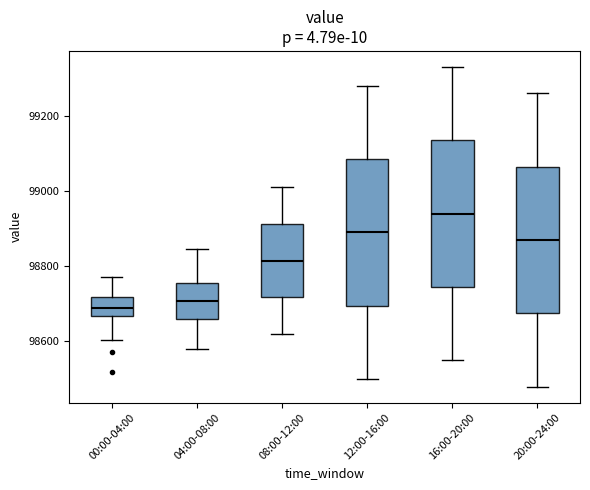

Where does the median line of the box for 04:00-08:00 sit on the y-axis? The values are not printed on the chart, so give them approximately, as read against the axis.

98700